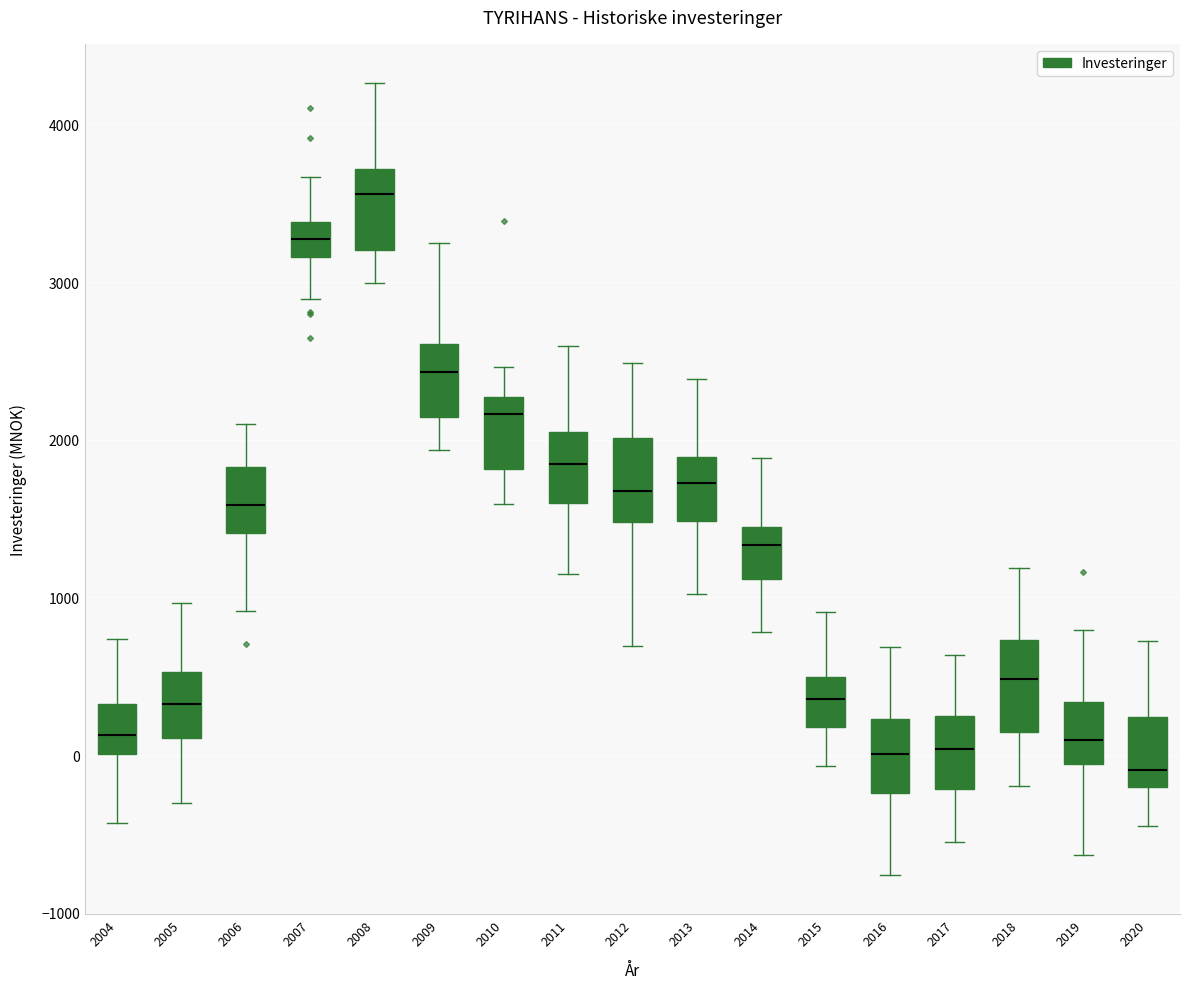

Where is the lower edge of the box at x = 2007 on the y-axis? The values are not printed on the chart, so give them approximately, as read against the axis.

3200